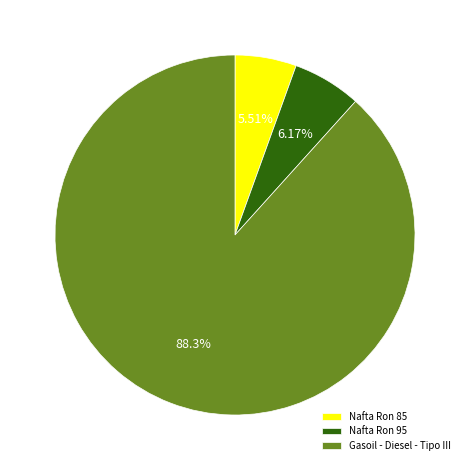

What percentage is NOT represented by Nafta Ron 85?

94.5%